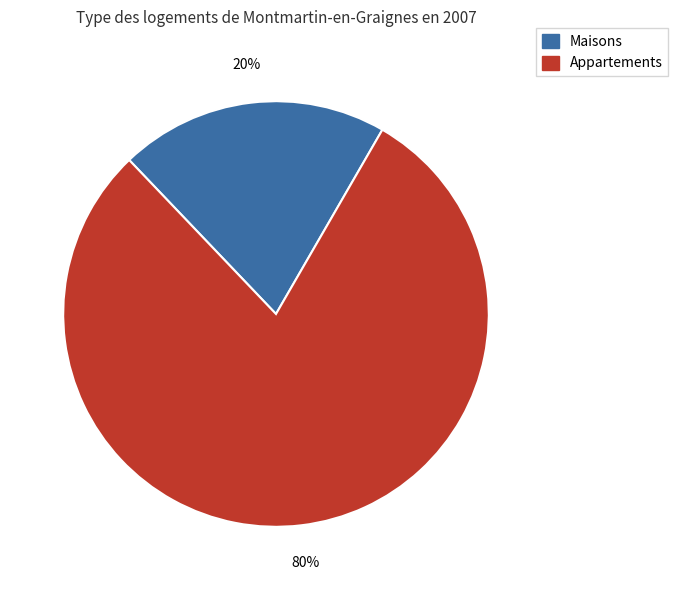

How many slices are in this pie chart?

2